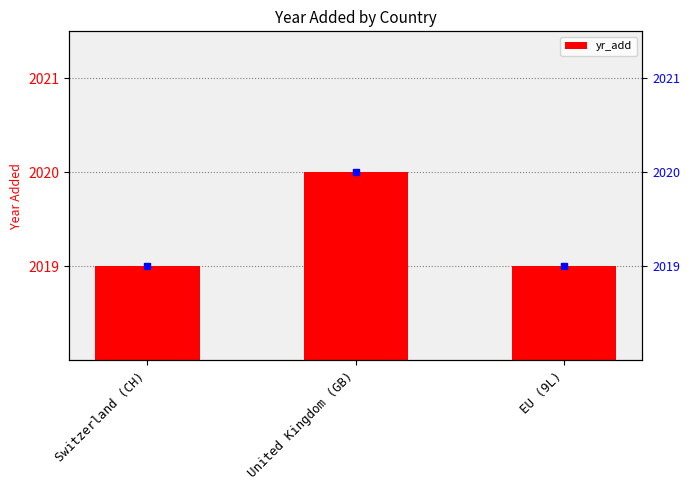

List the labels in order of value, largest first.

United Kingdom (GB), Switzerland (CH), EU (9L)